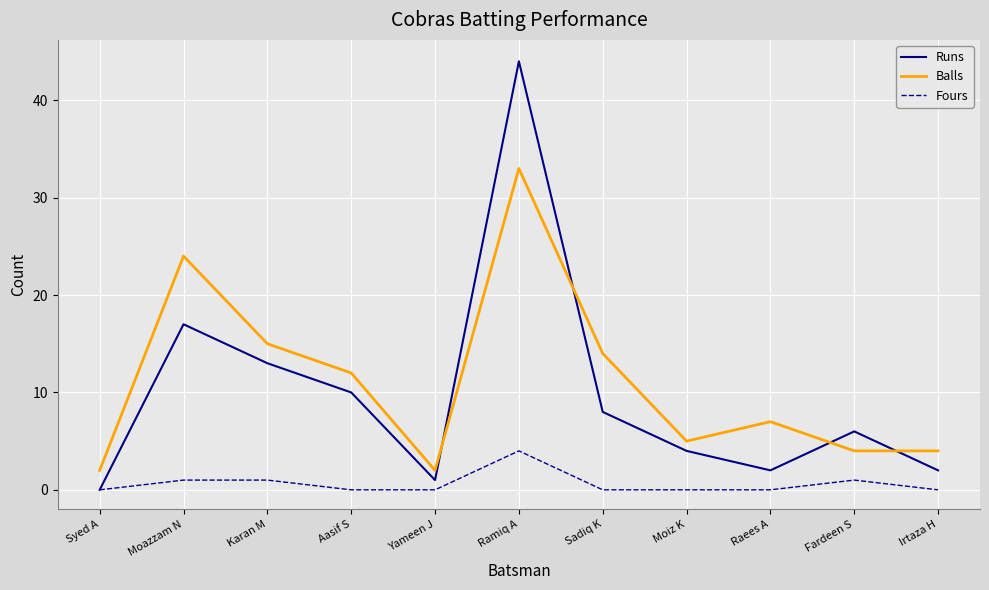

Which series has the widest spread of values?

Runs